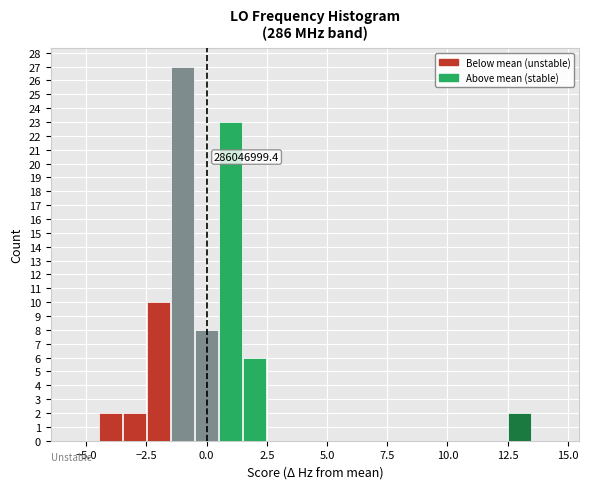

Read against the x-axis, roughly where is the centre of the tallest bar?

-1.0